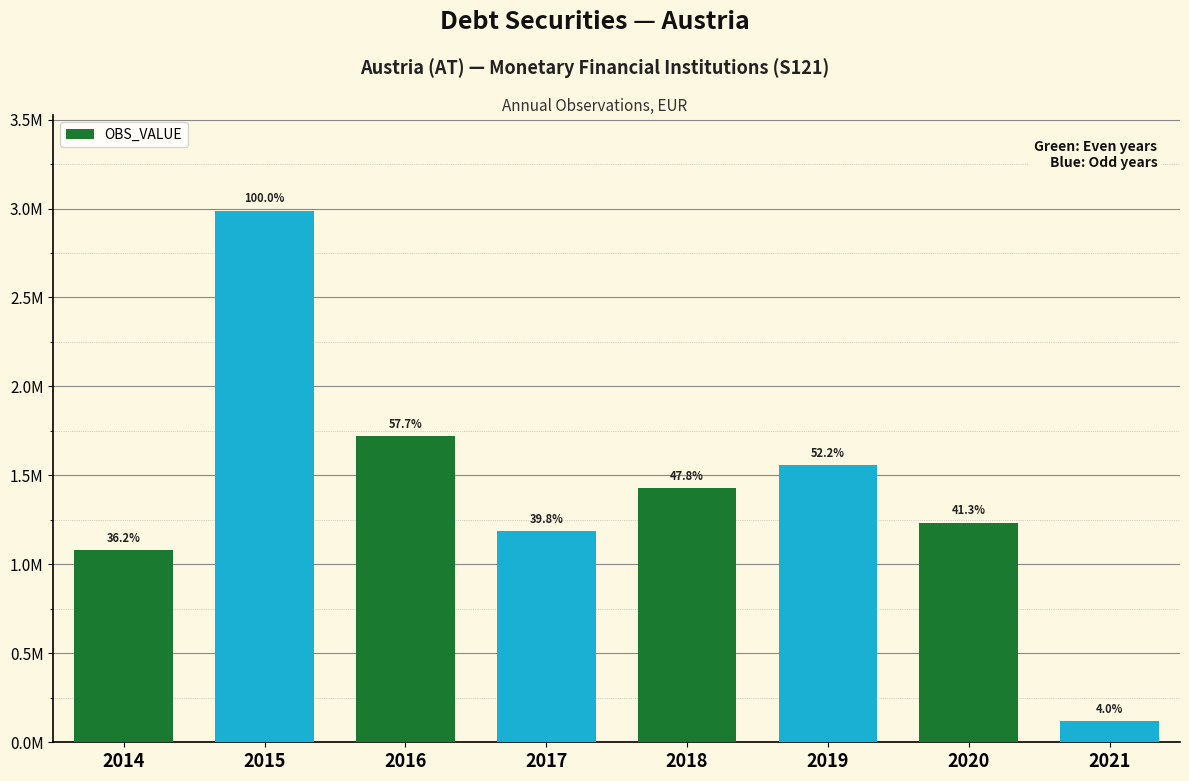

The chart shows a value of 2324552 at 2016. True or false?

False